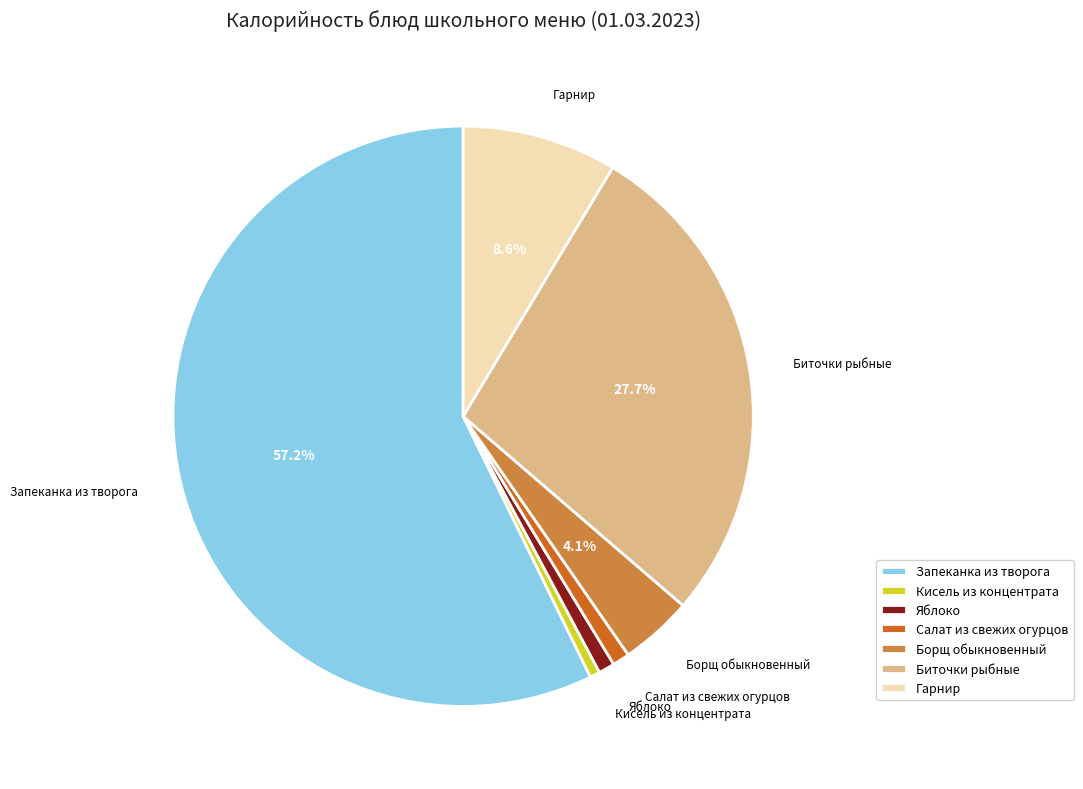

To the nearest percent, what percentage of the pie is Борщ обыкновенный?

4%